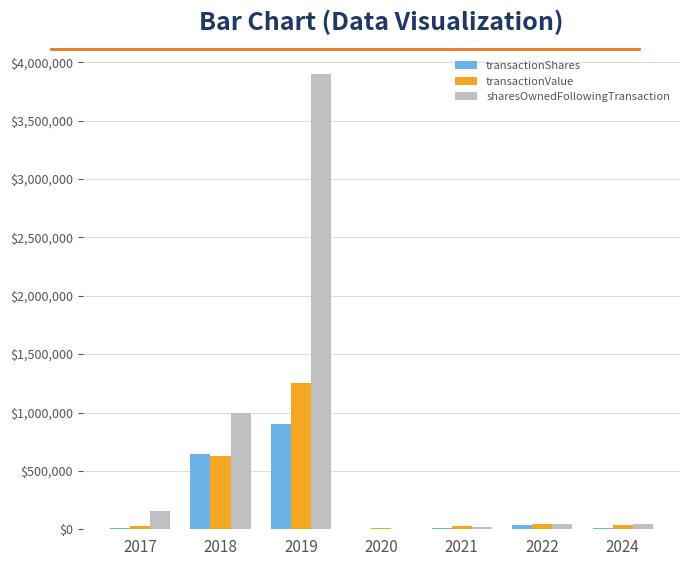

Count the number of data series in this chart.

3